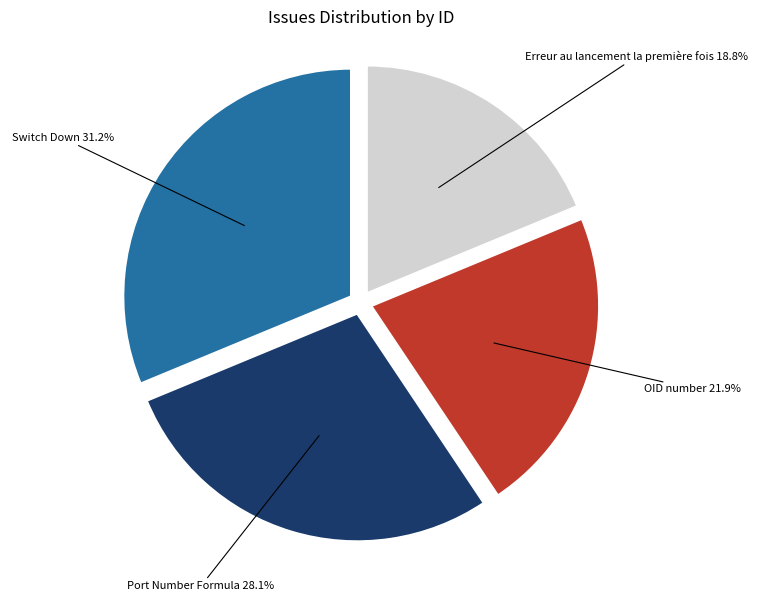

To the nearest percent, what percentage of the pie is Switch Down?

31%